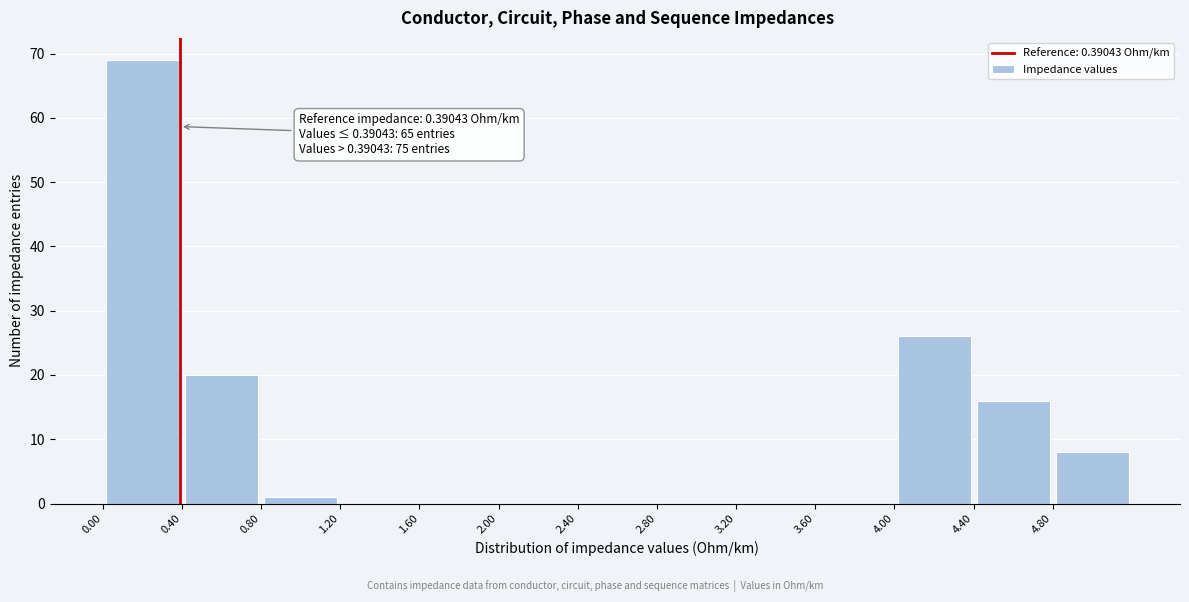

Over which range of the x-axis is the bar tallest?

0.0 to 0.4